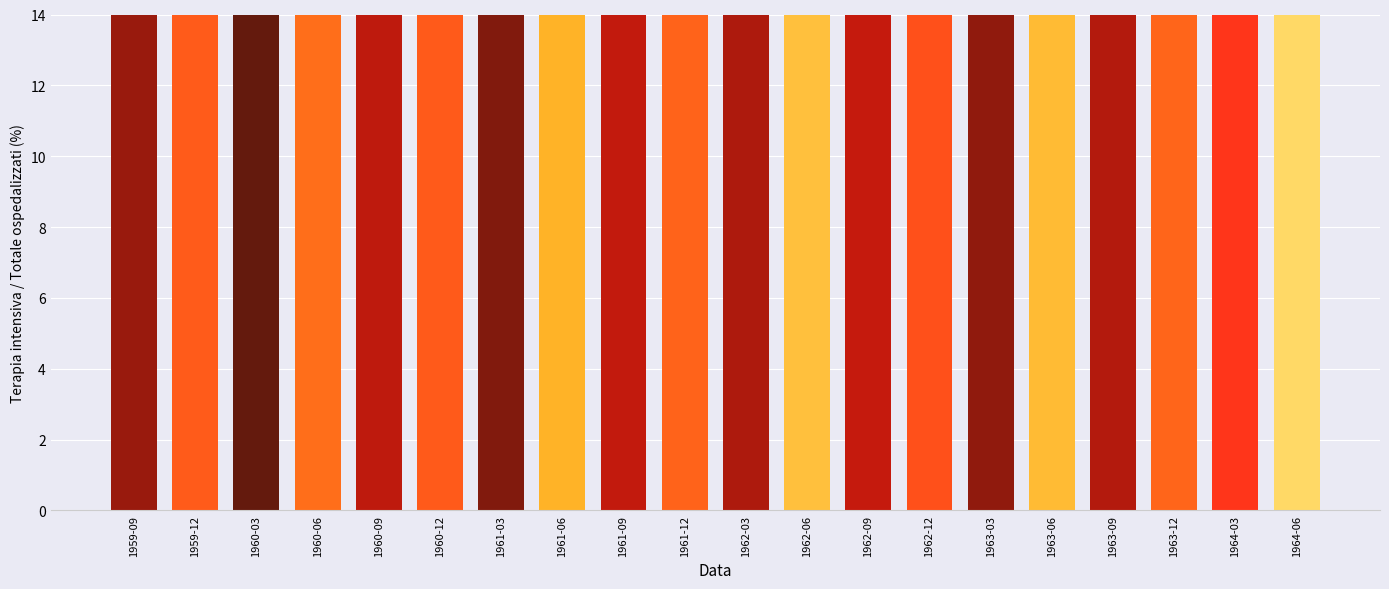

What is the change in value from 1960-06 to 1964-03?

+1.1